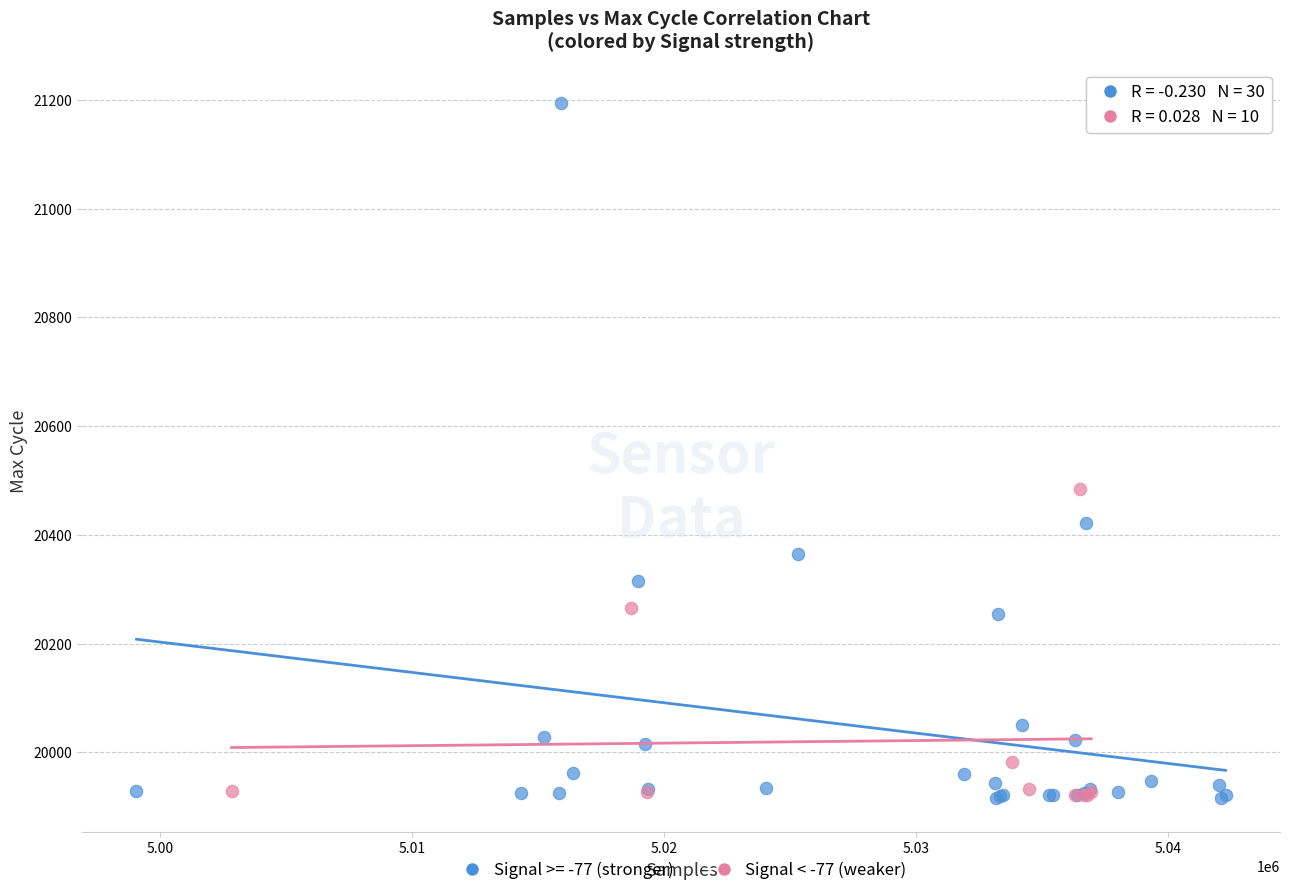

Which series has the widest spread of Y values?

Signal >= -77 (stronger)